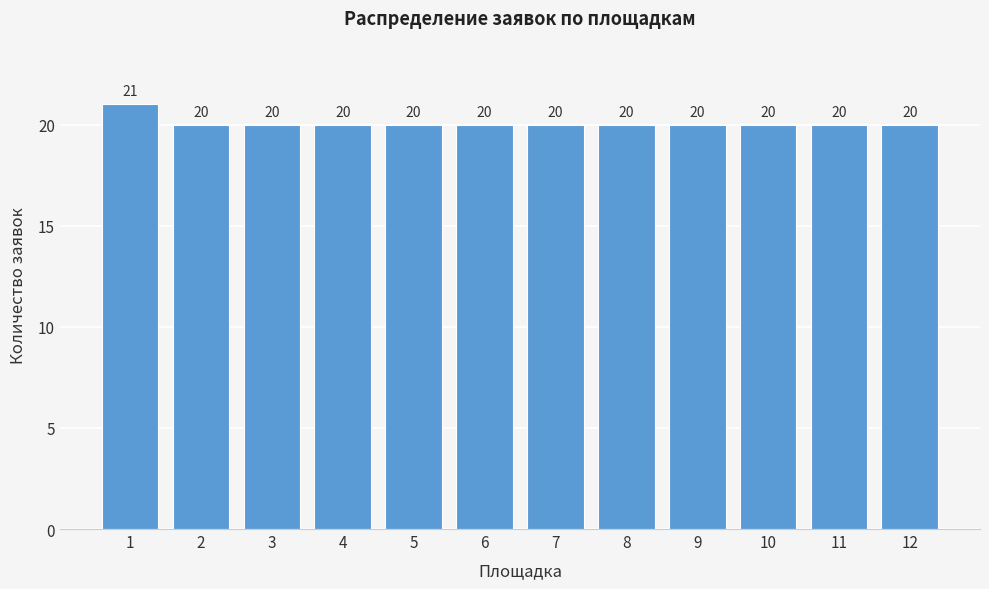

Reading left to right, what are all the values shown in this chart?

21	20	20	20	20	20	20	20	20	20	20	20